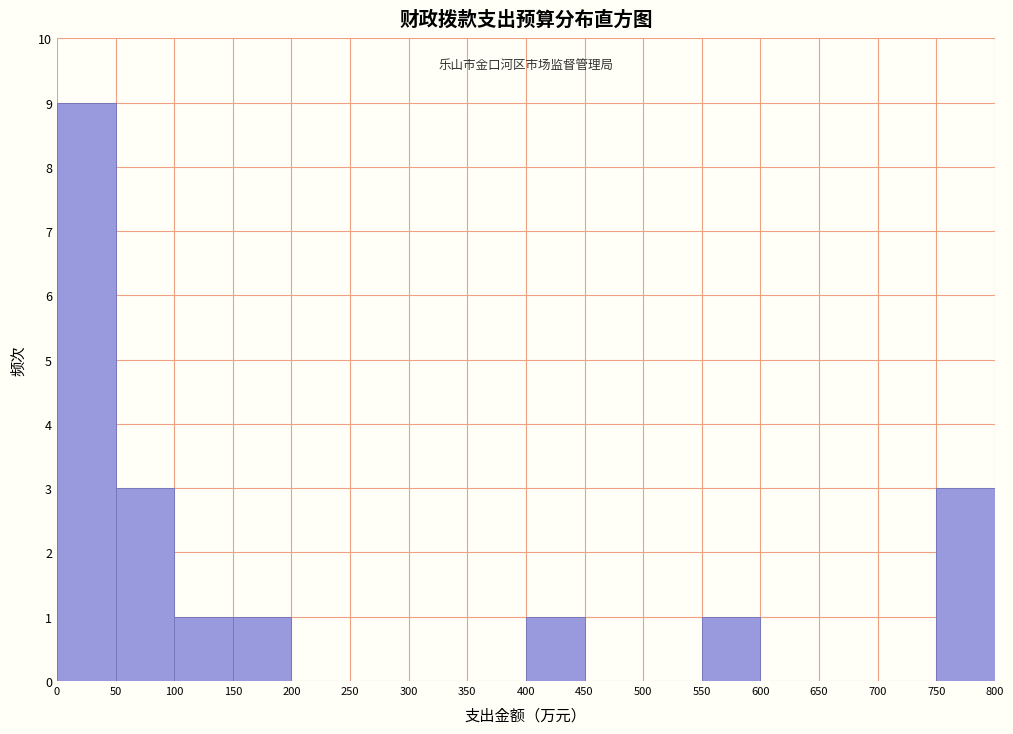

Reading left to right, transcribe this chart: for each bar, give the range it covers on the x-axis and its height. The values are not printed on the chart, so give them approximately, as read against the axis.

0 to 50: 9
50 to 100: 3
100 to 150: 1
150 to 200: 1
200 to 250: 0
250 to 300: 0
300 to 350: 0
350 to 400: 0
400 to 450: 1
450 to 500: 0
500 to 550: 0
550 to 600: 1
600 to 650: 0
650 to 700: 0
700 to 750: 0
750 to 800: 3